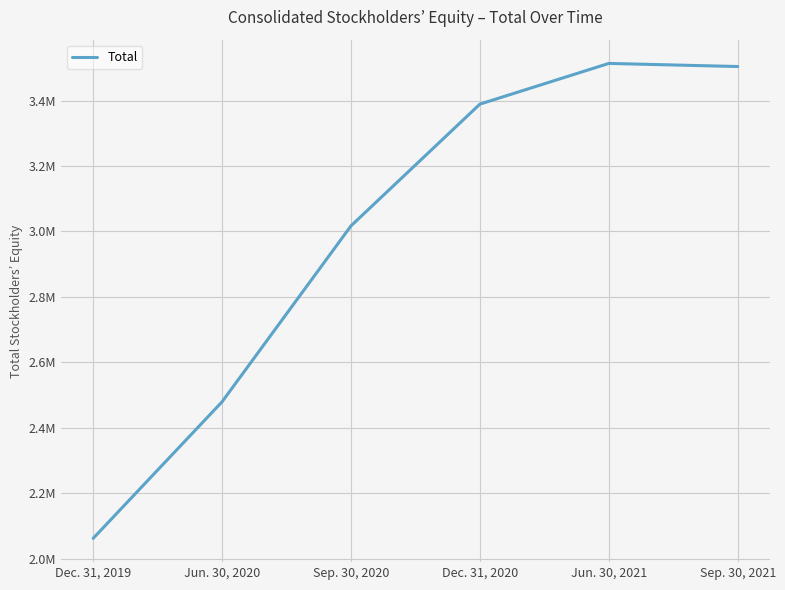

What position from the left is Jun. 30, 2021?

5